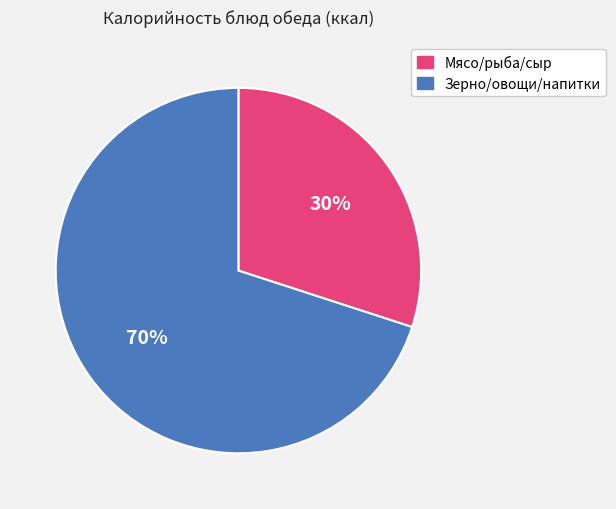

Does any single category account for the majority?

Yes